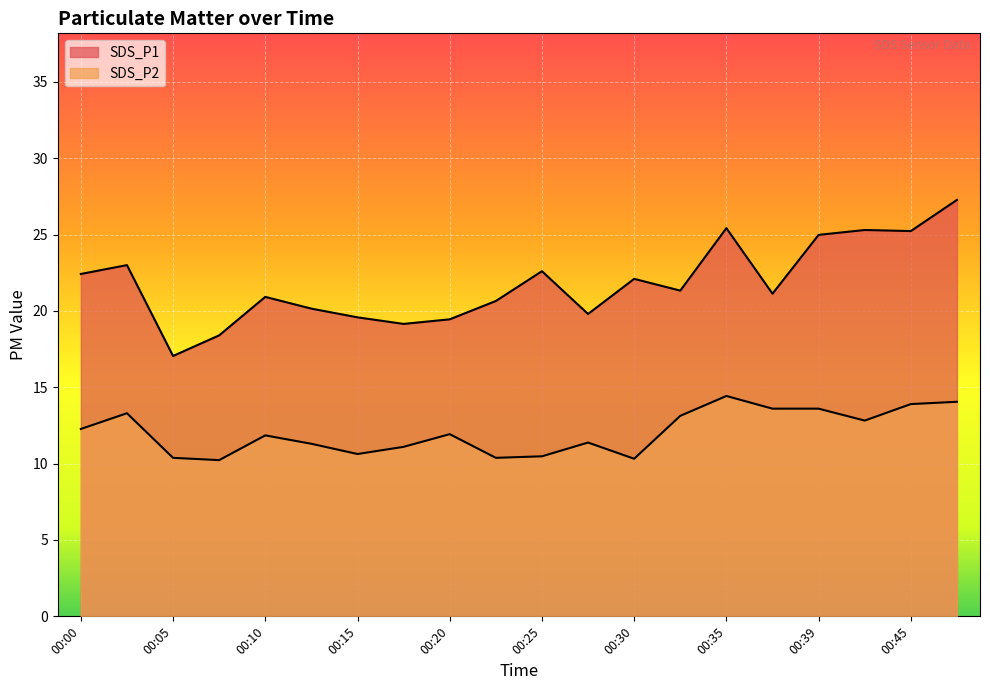

The SDS_P2 series shows 22.2 at 00:42. True or false?

False